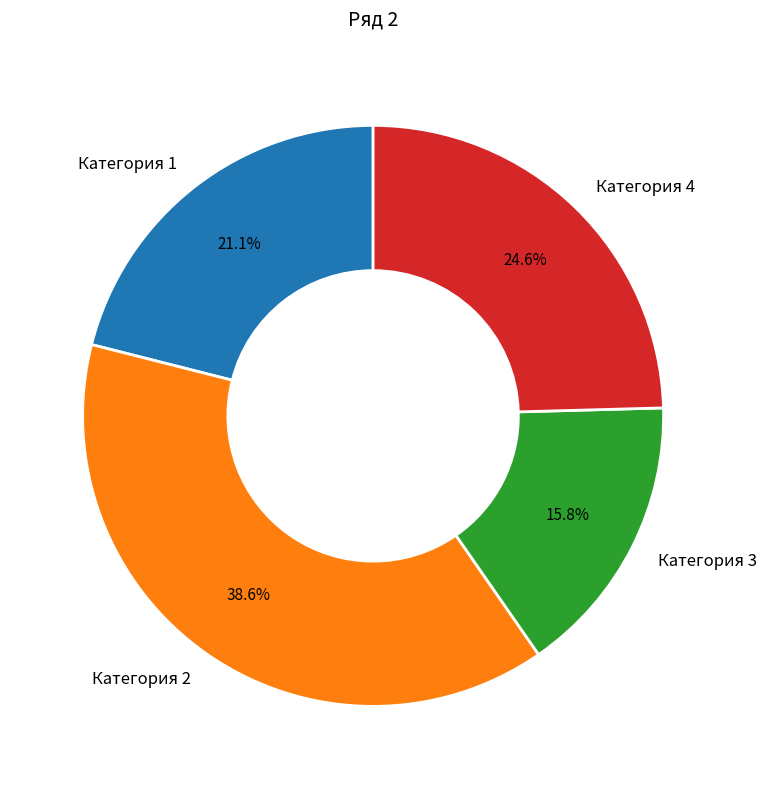

Between Категория 2 and Категория 1, which is larger?

Категория 2